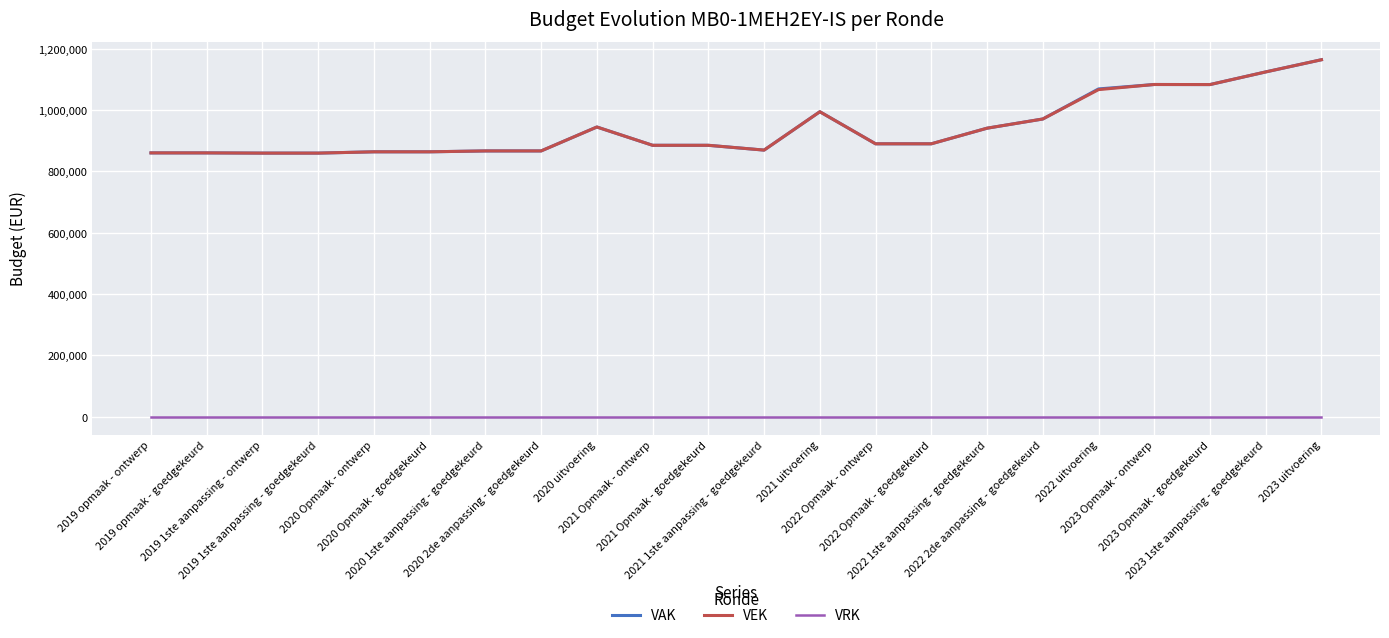

What position from the right is 2022 uitvoering?

5